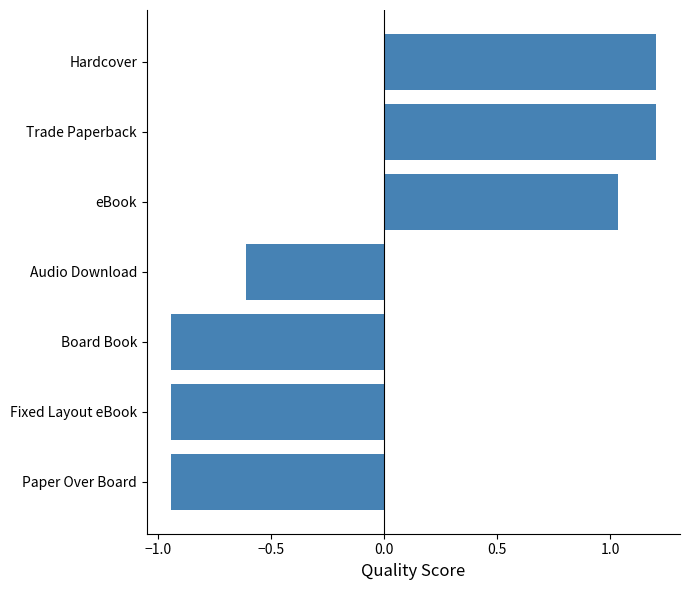

The value at Trade Paperback is 1.8. True or false?

False